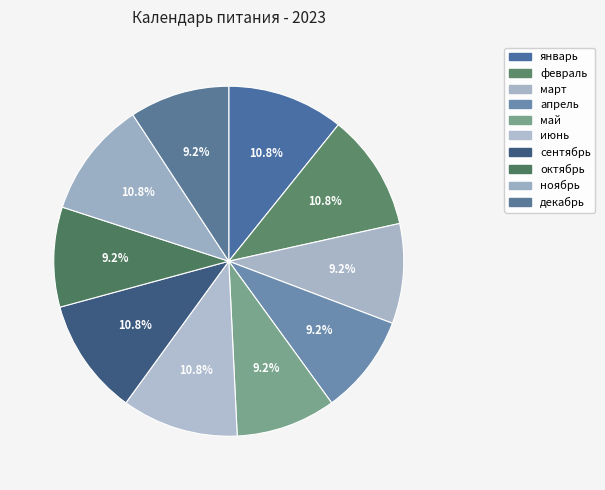

Which slice is the largest?

январь